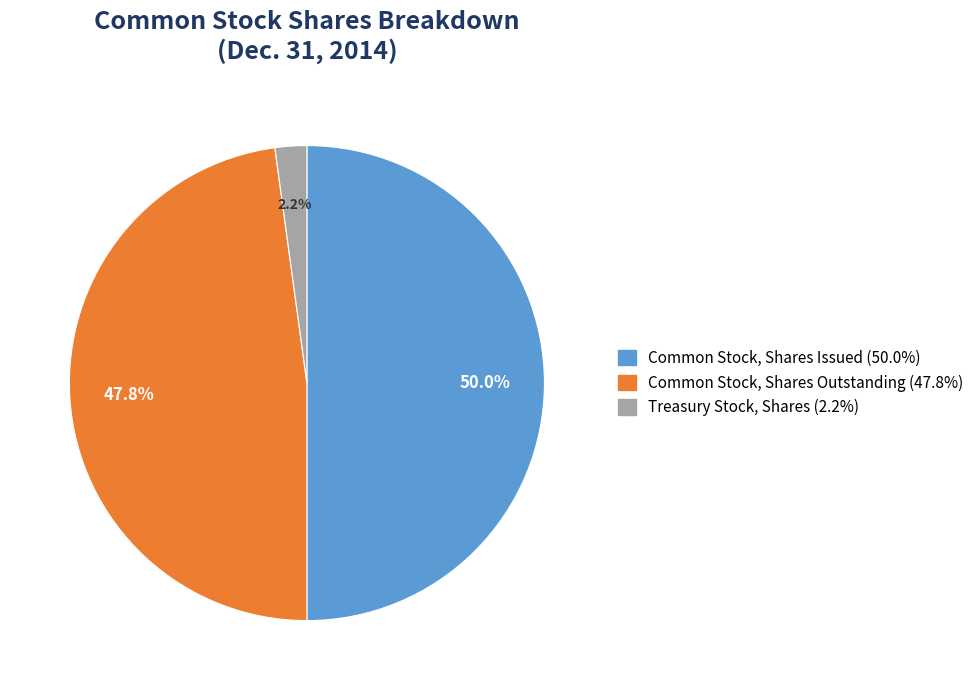

How many segments does this pie chart have?

3